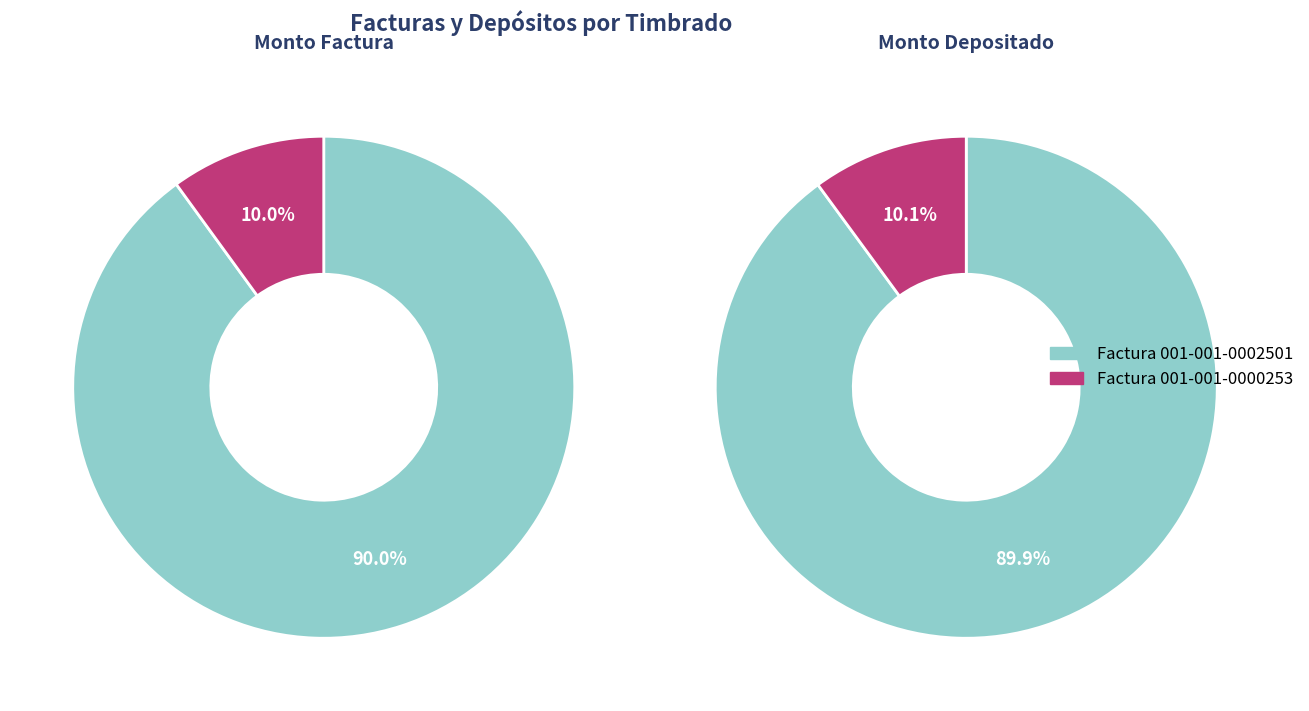

What is the difference between the highest and lowest values at Factura 001-001-0002501?

35944695